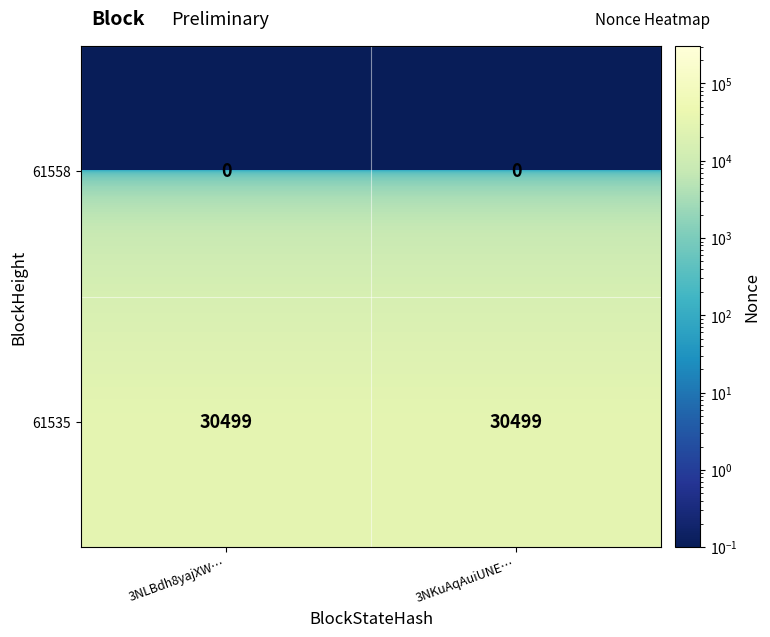

Rank the series by their average value, from lowest to highest.

61558, 61535